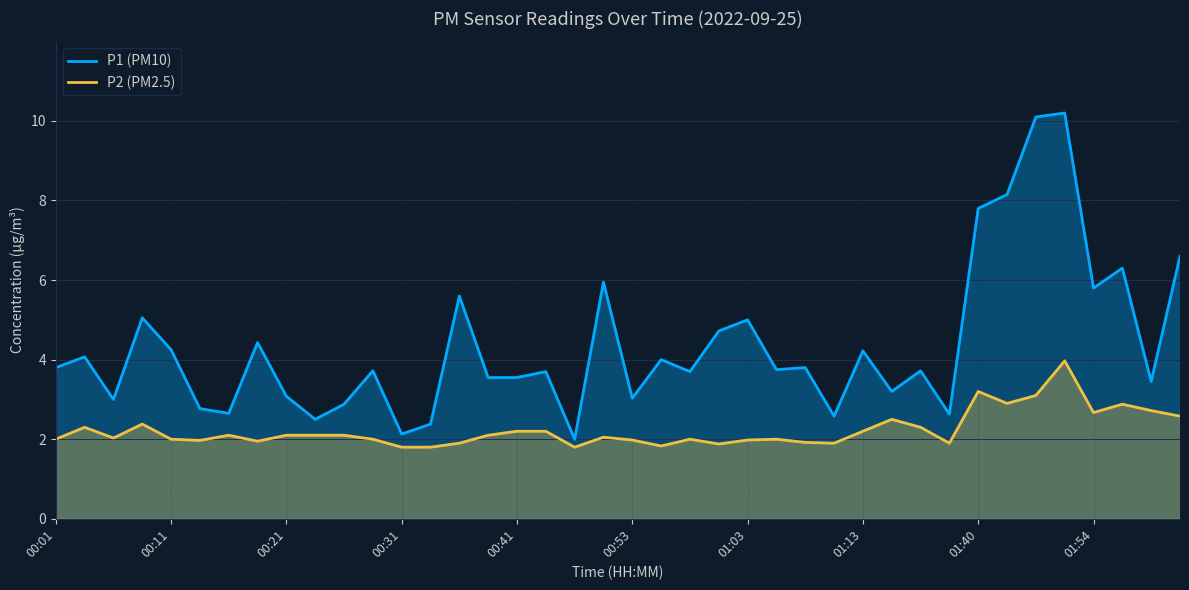

How many lines are shown in the chart?

2